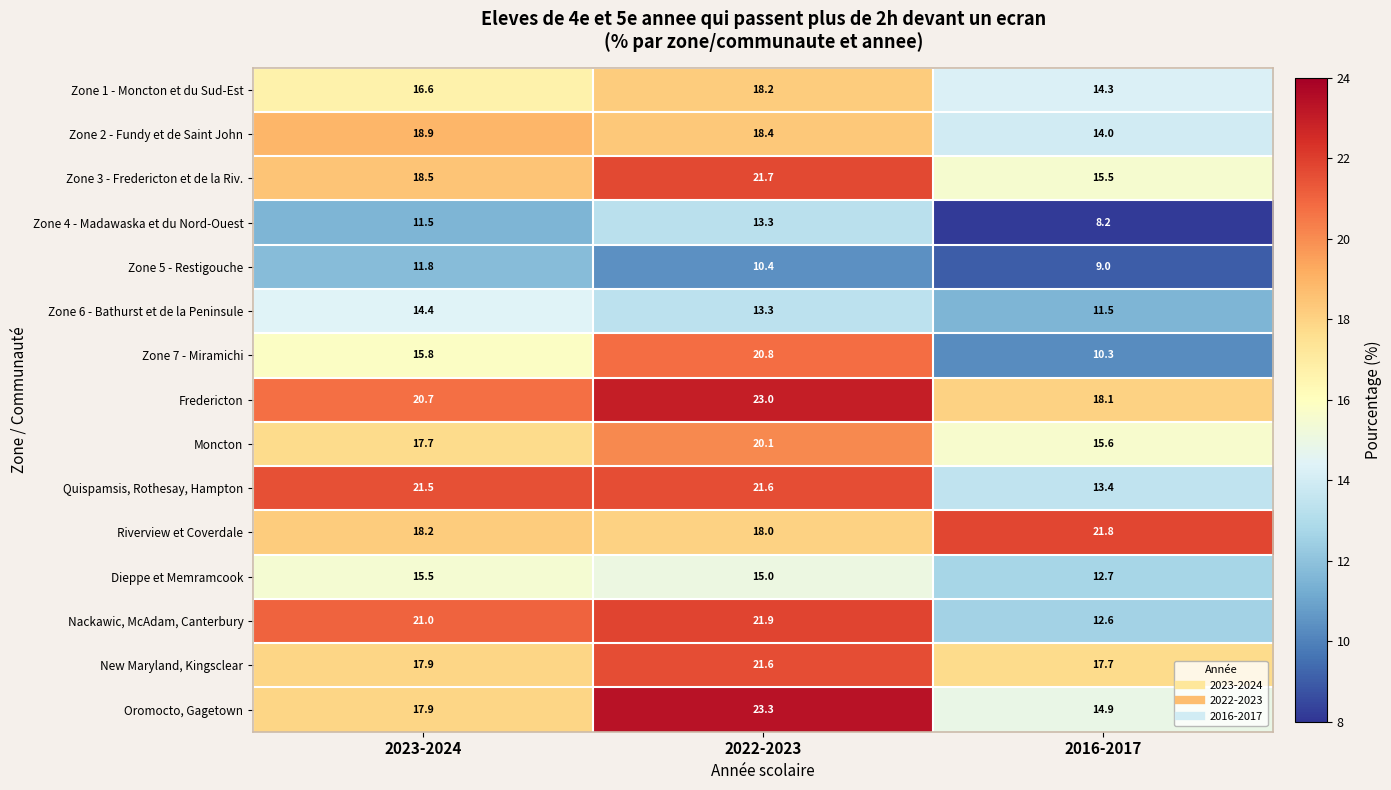

What is the lowest value of the Zone 4 - Madawaska et du Nord-Ouest series?

8.2